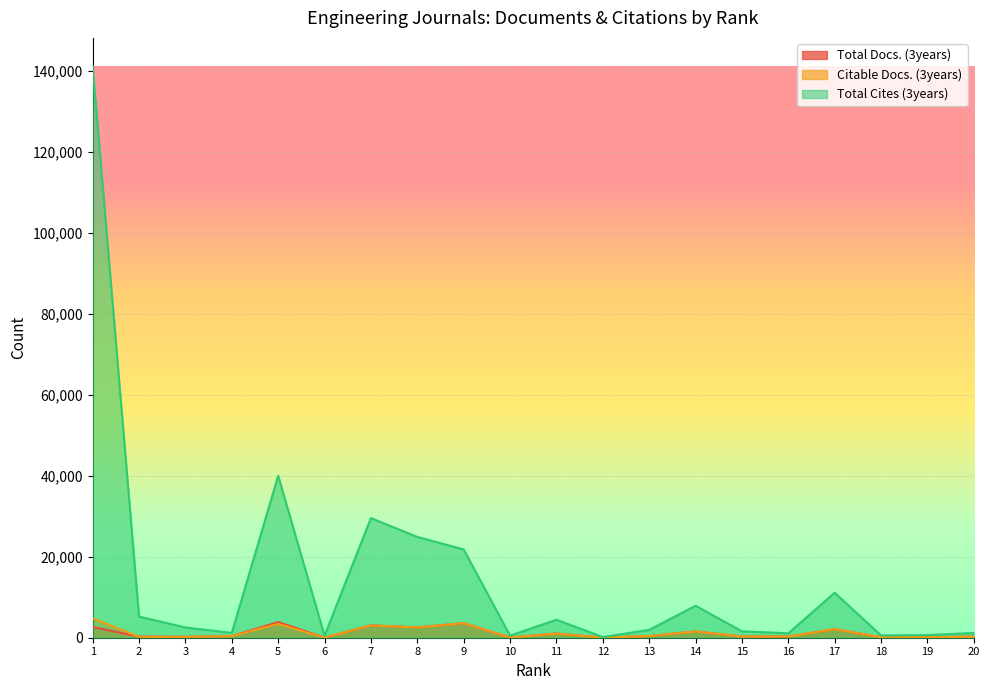

What is the approximate value of Citable Docs. (3years) at 15, to the nearest 100?

300